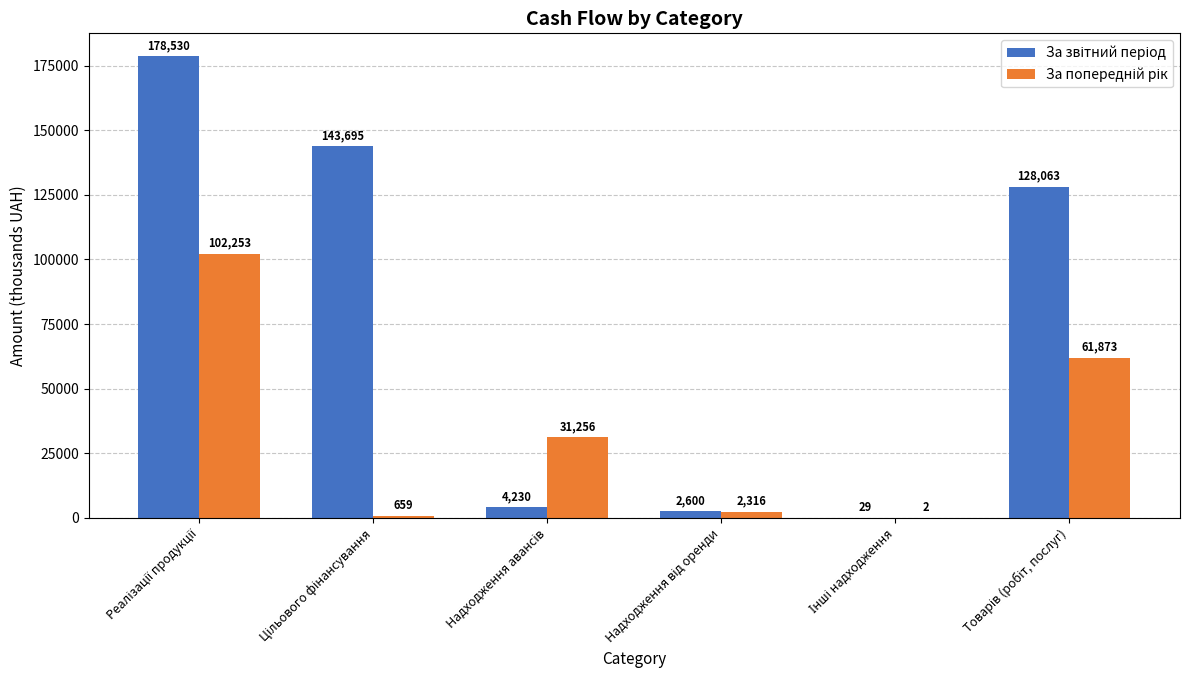

How many data points does each series have?

6